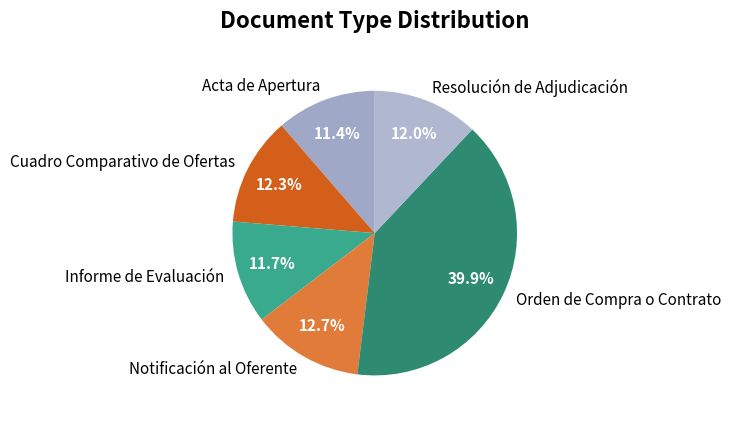

What is the total percentage of Resolución de Adjudicación and Notificación al Oferente?

24.7%